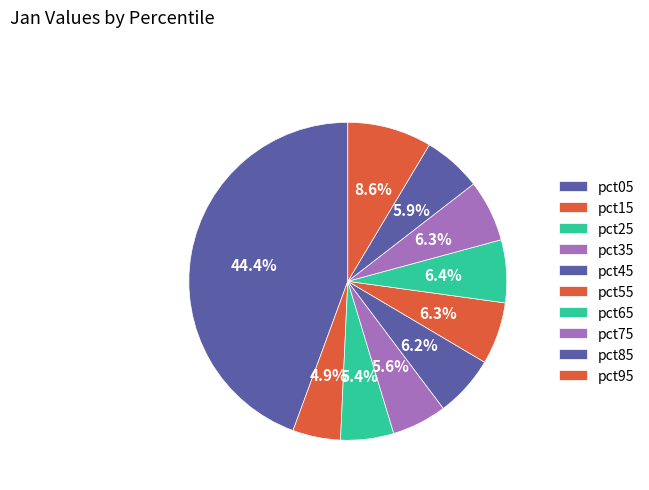

What percentage do pct25 and pct55 together represent?

11.7%